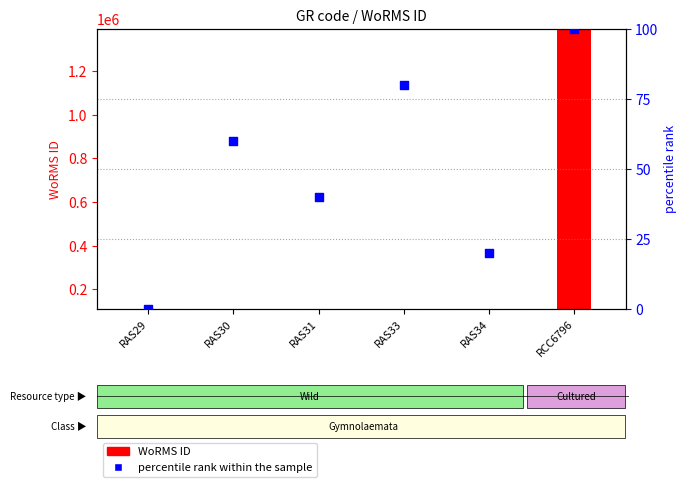

At how many categories does at least one series exceed 484965?

1